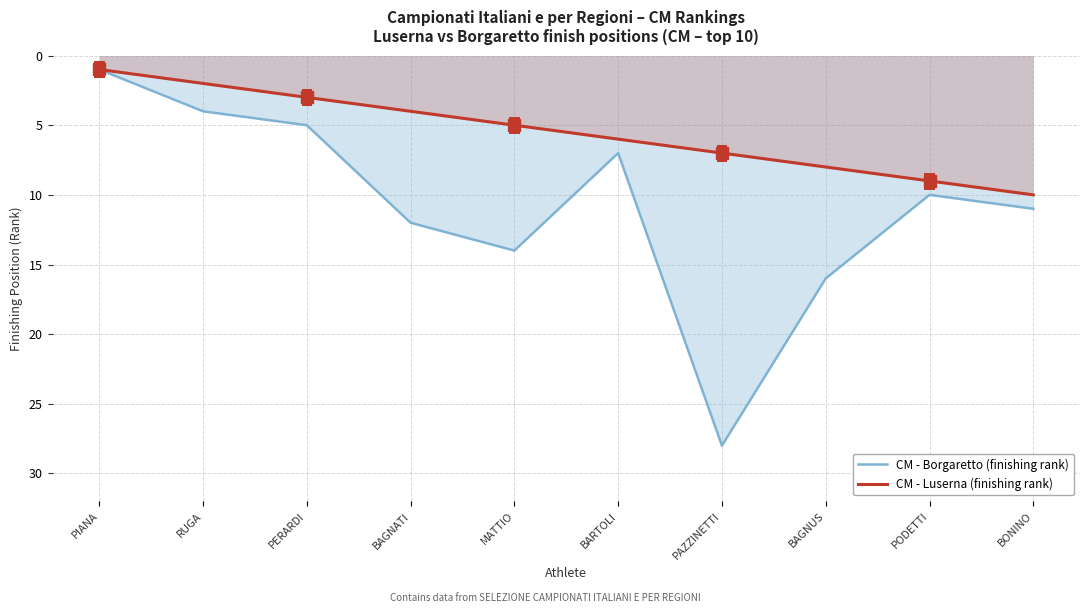

Which series has the largest range (max minus min)?

CM - Borgaretto (finishing rank)